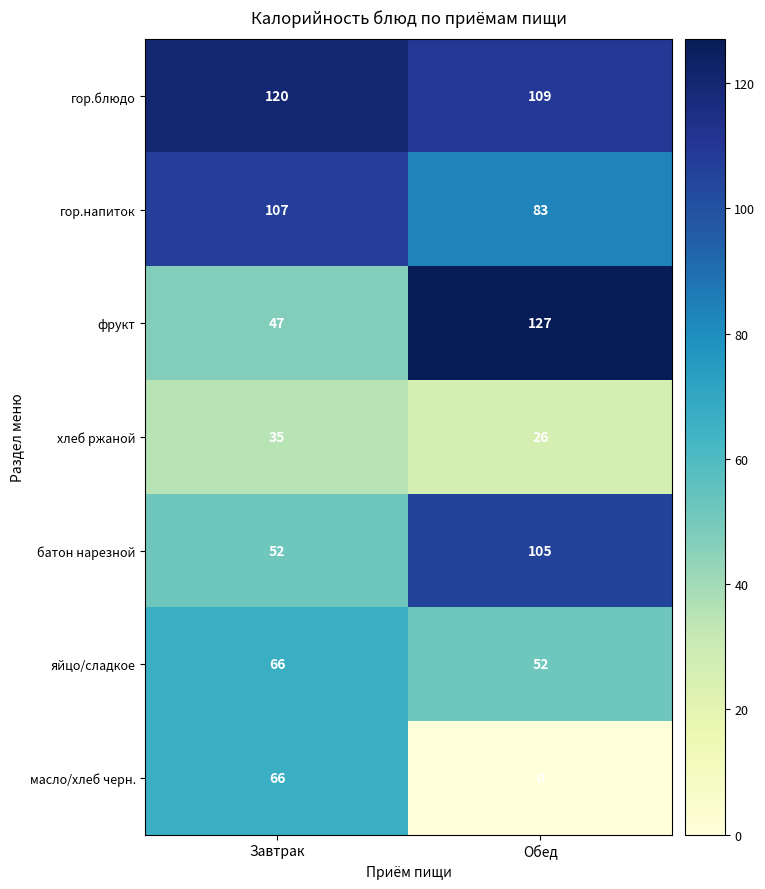

The фрукт series shows 127 at Обед. True or false?

True